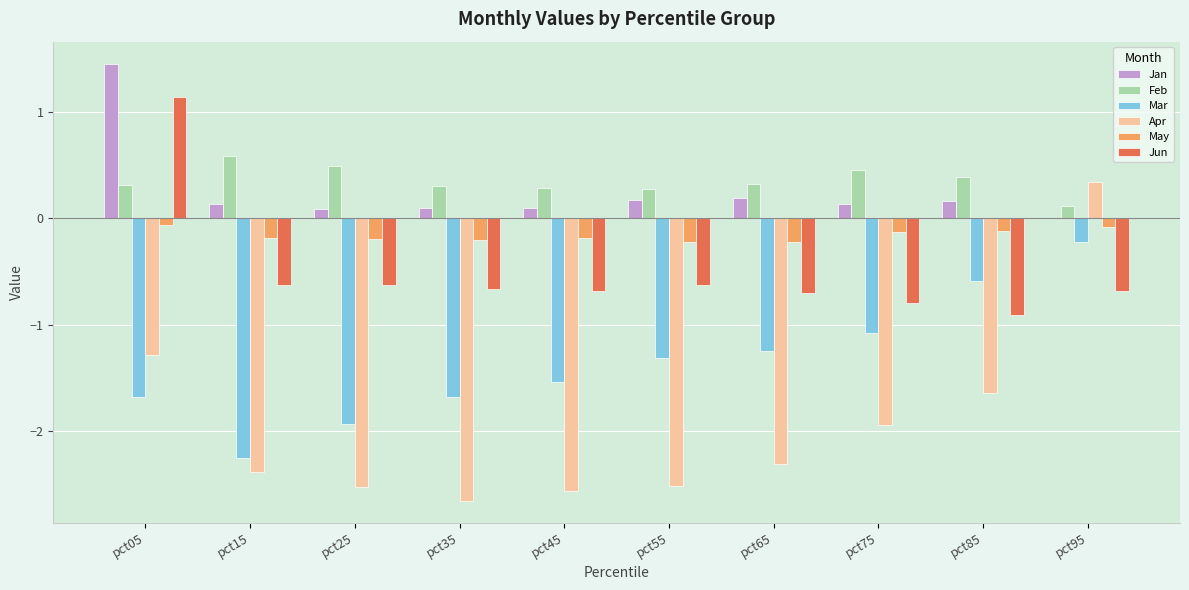

How many groups of bars are there?

10